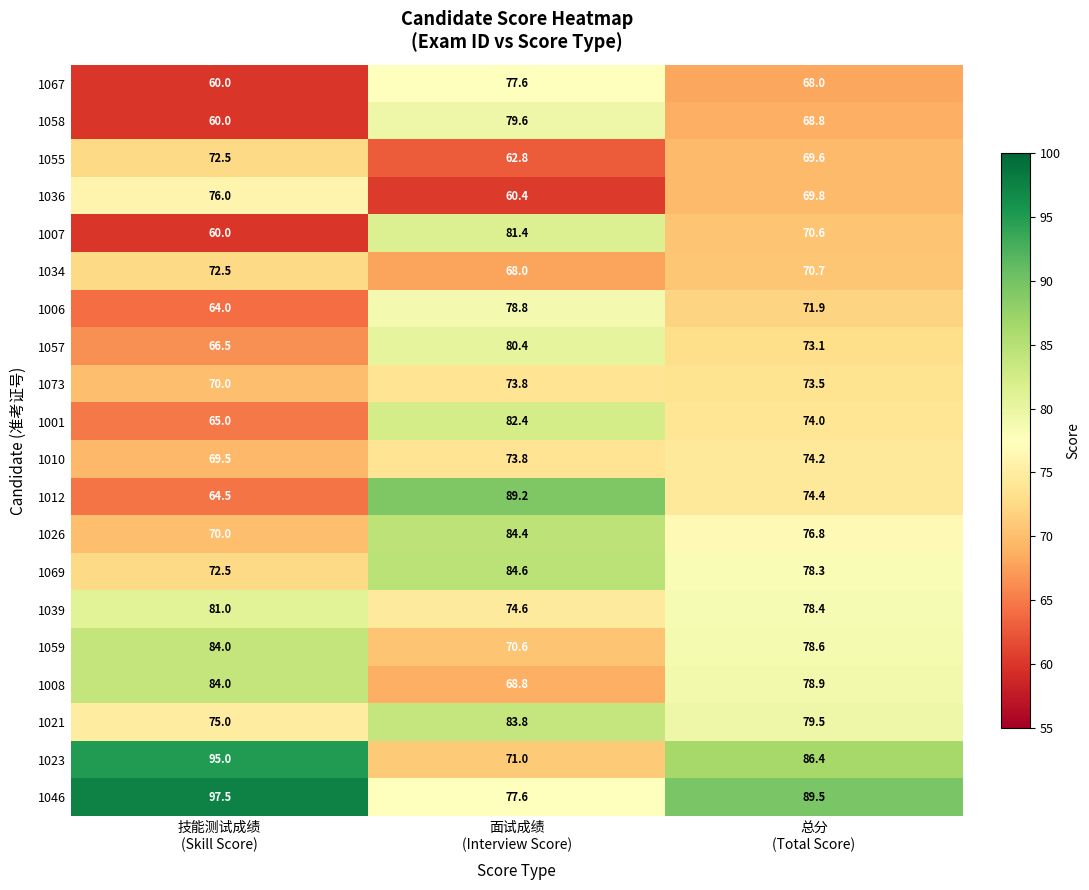

Which series has the widest spread of values?

1012